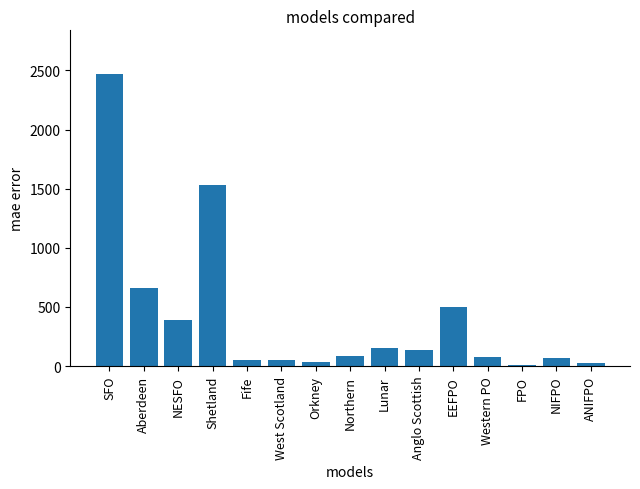

Between ANIFPO and Western PO, which is larger?

Western PO